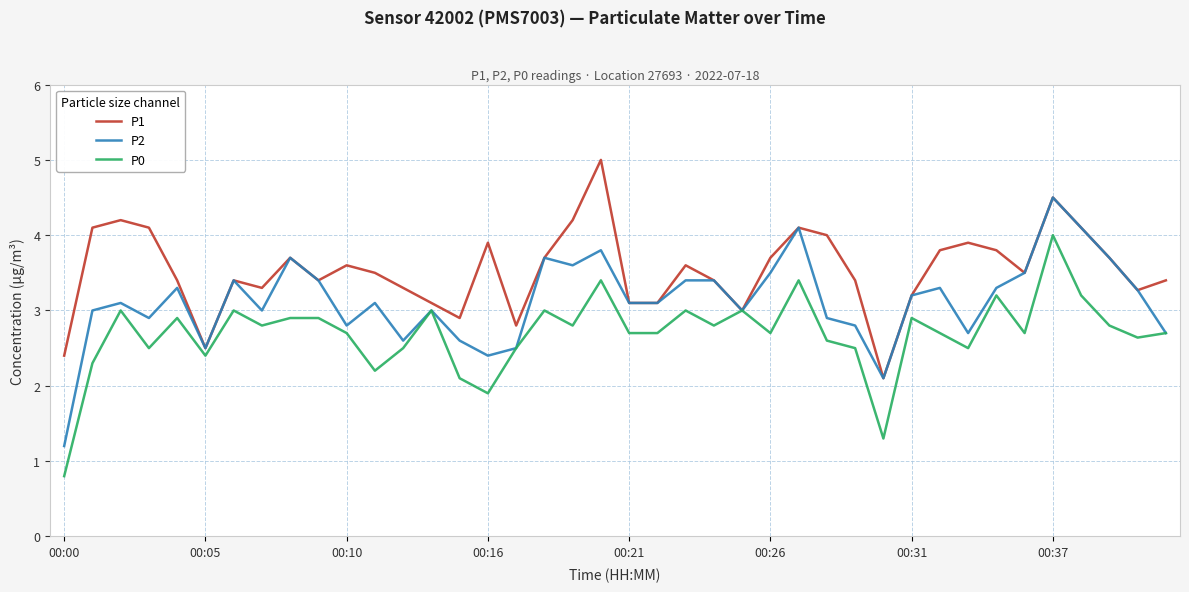

What is the minimum value for P0?

0.8